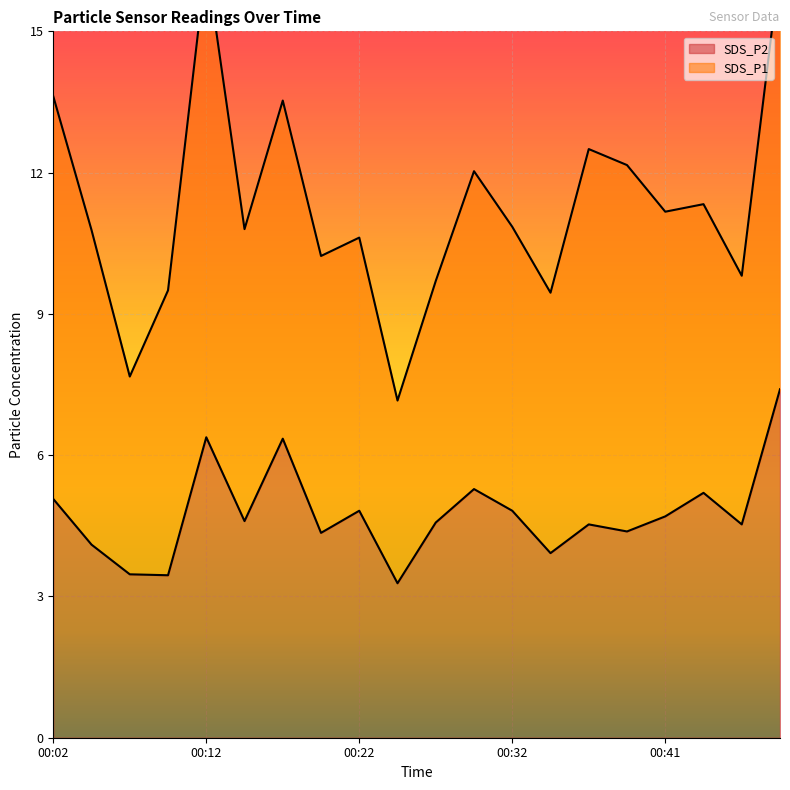

Reading right to left, list all the values displayed in this chart.

00:49=7.4	00:46=4.5	00:44=5.2	00:41=4.7	00:39=4.4	00:37=4.5	00:34=3.9	00:32=4.8	00:29=5.3	00:27=4.6	00:24=3.3	00:22=4.8	00:19=4.3	00:17=6.3	00:14=4.6	00:12=6.4	00:09=3.5	00:07=3.5	00:04=4.1	00:02=5.1